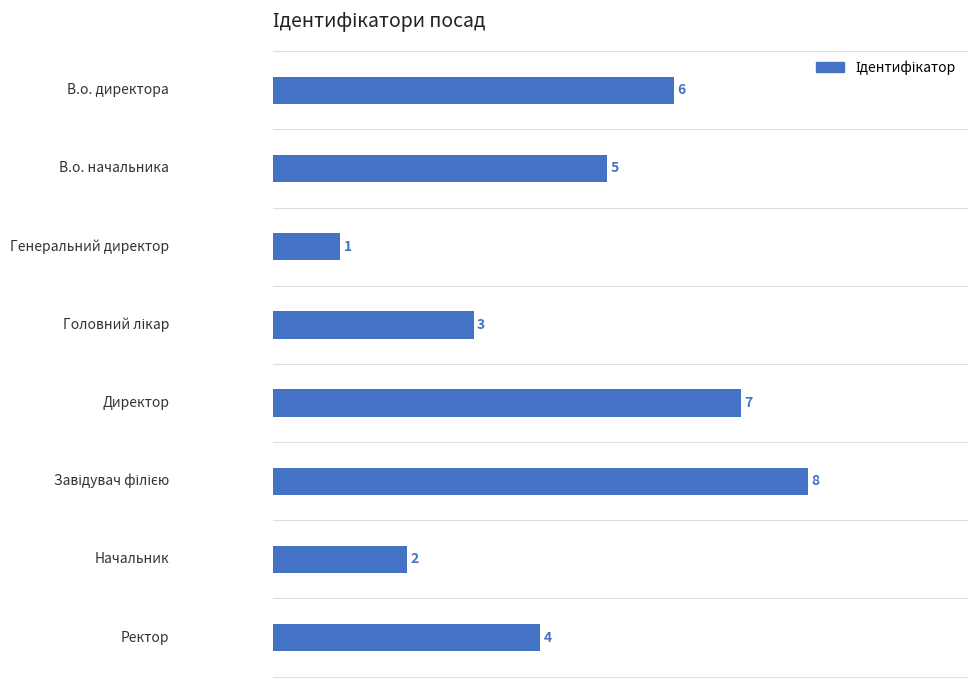

What is the maximum value shown in the chart?

8